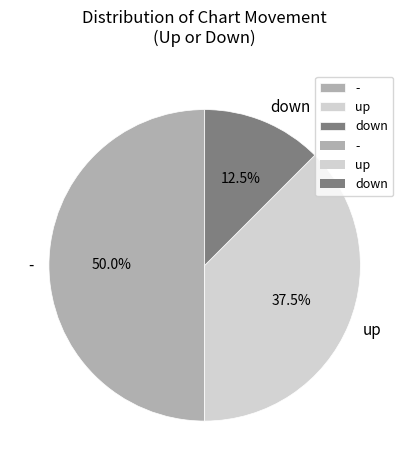

How much of the chart is everything except -?

50.0%